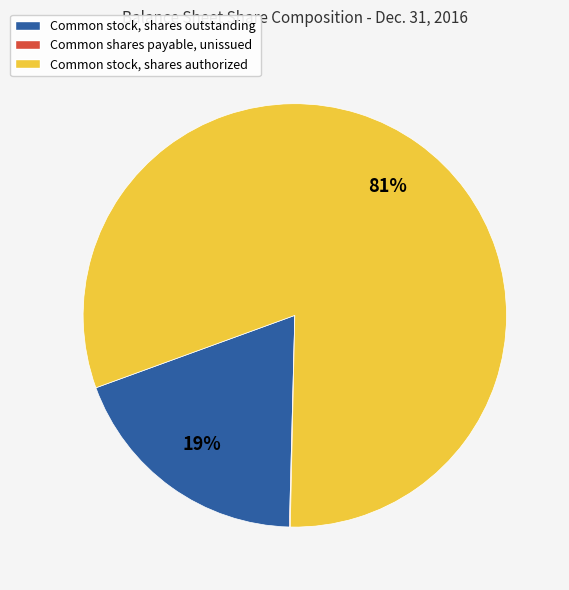

To the nearest percent, what is the average slice percentage?

33%